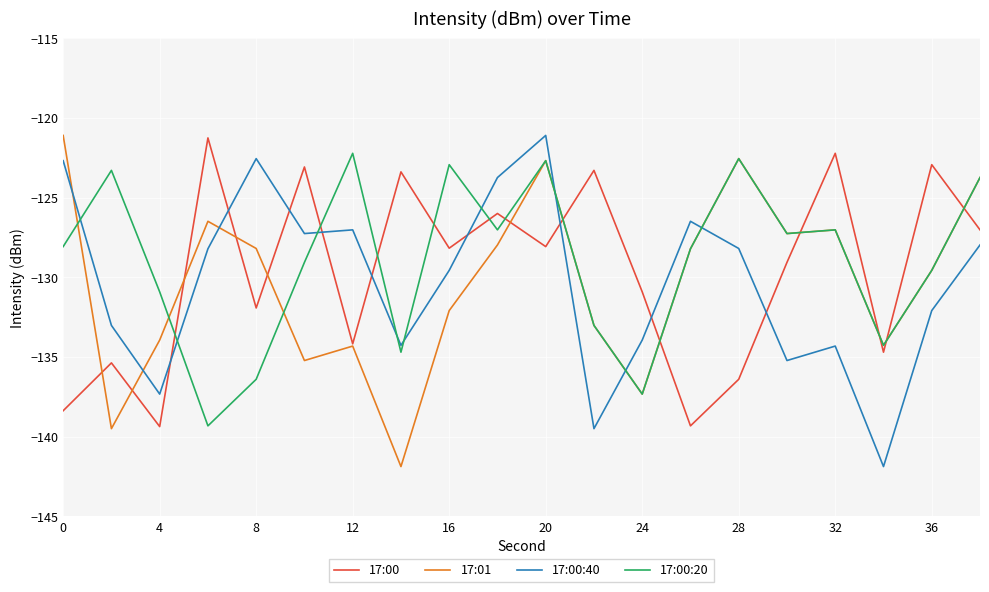

Which series ends up on top after the final intersection of 17:00 and 17:00:20?

17:00:20